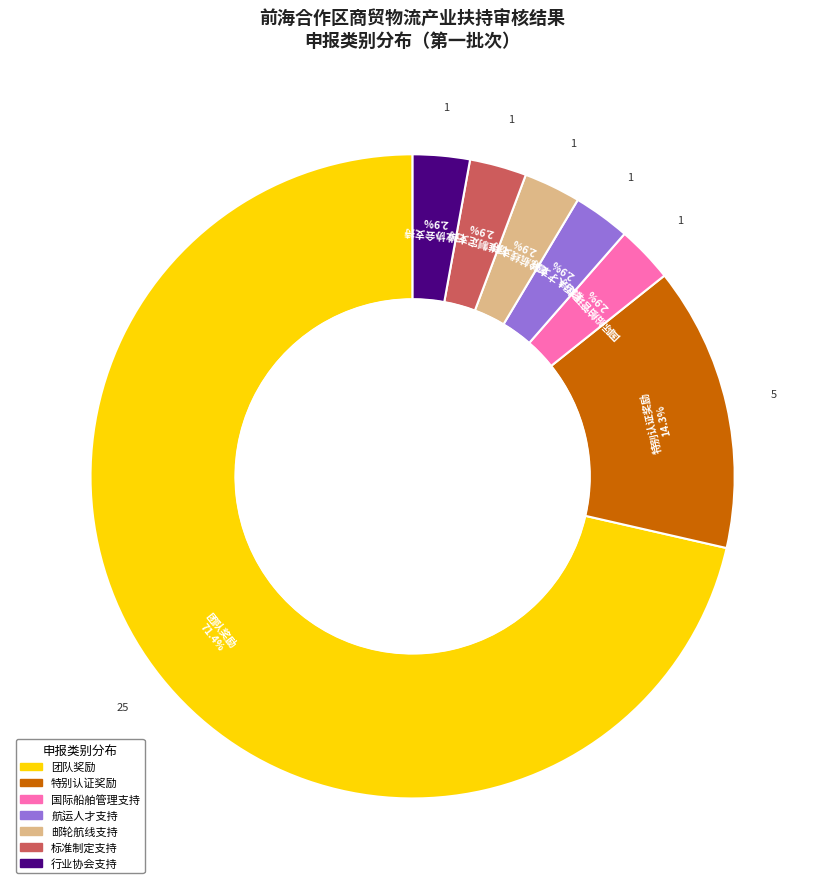

Between 邮轮航线支持 and 团队奖励, which is larger?

团队奖励